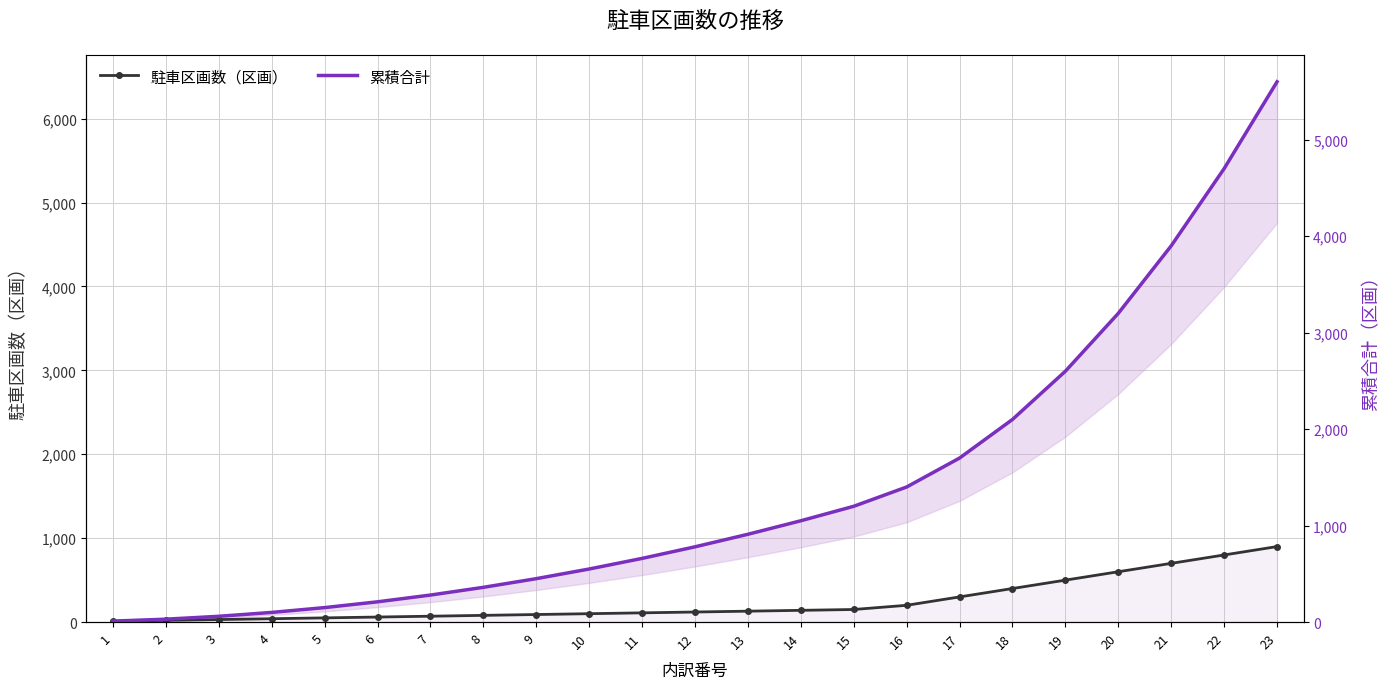

Reading left to right, transcribe all the data shown in this chart.

駐車区画数（区画）: 1=10	2=20	3=30	4=40	5=50	6=60	7=70	8=80	9=90	10=100	11=110	12=120	13=130	14=140	15=150	16=200	17=300	18=400	19=500	20=600	21=700	22=800	23=900
累積合計: 1=10	2=30	3=60	4=100	5=150	6=210	7=280	8=360	9=450	10=550	11=660	12=780	13=910	14=1050	15=1200	16=1400	17=1700	18=2100	19=2600	20=3200	21=3900	22=4700	23=5600